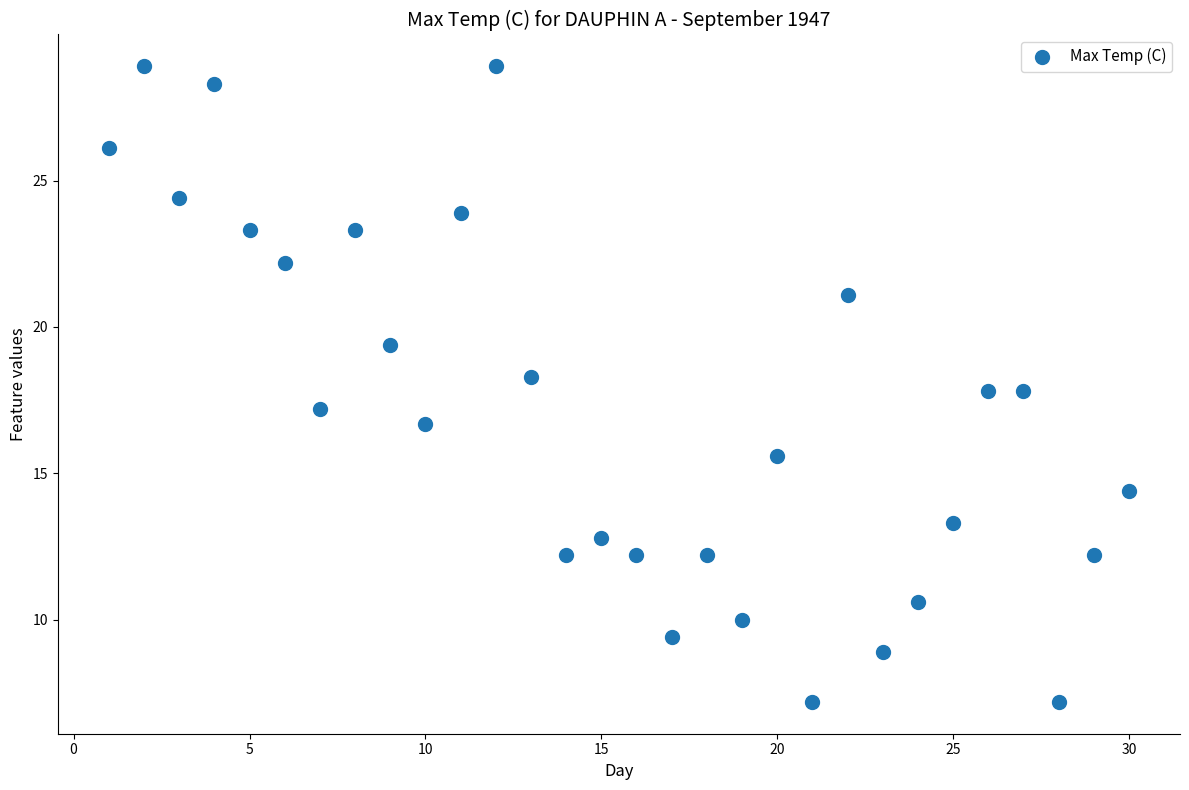

What is the range of X values (max minus min)?

29.0